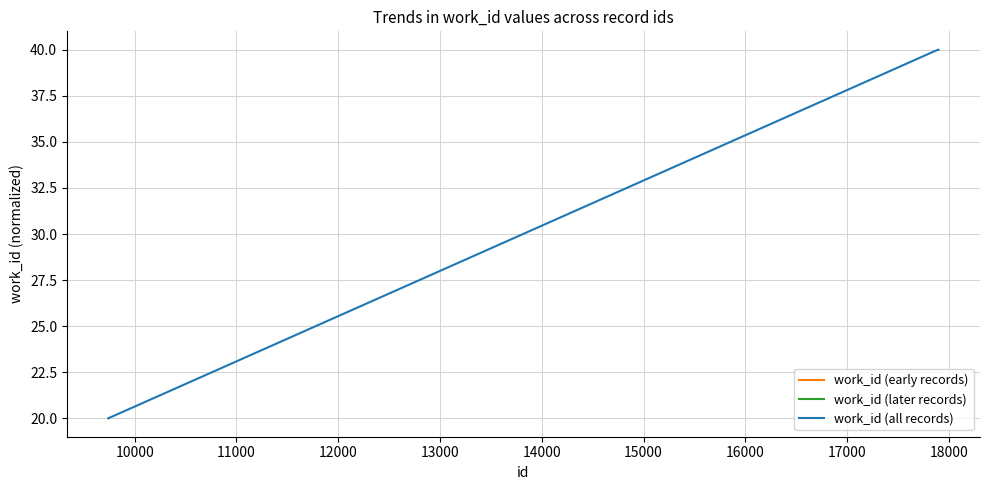

The chart shows a value of 40.0 at 17892. True or false?

True